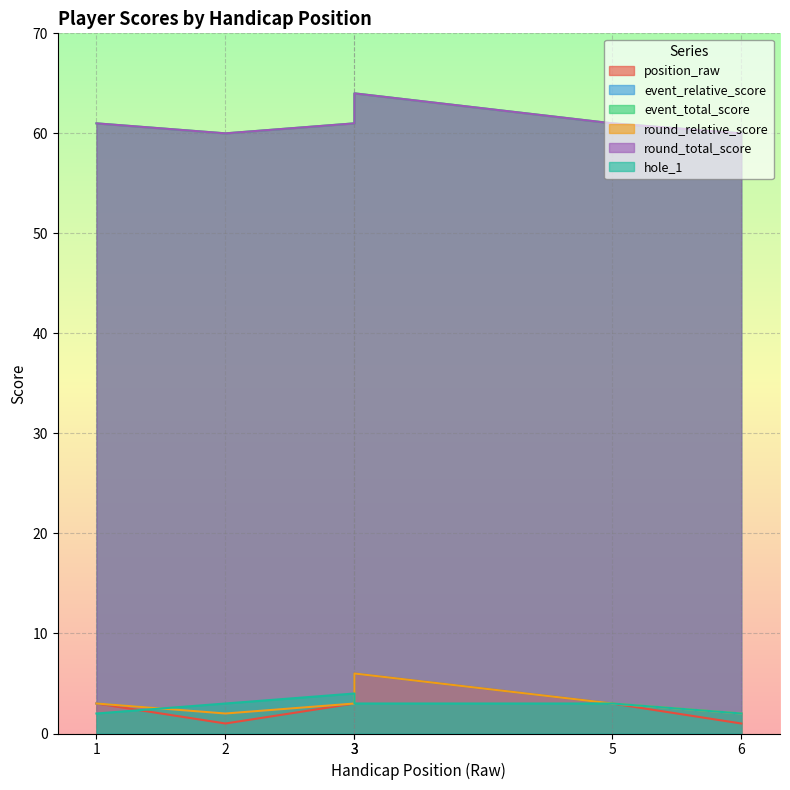

Reading left to right, list all the values displayed in this chart.

position_raw: 1=3	2=1	3=3	3=6	5=3	6=1
event_relative_score: 1=3	2=2	3=3	3=6	5=3	6=2
event_total_score: 1=61	2=60	3=61	3=64	5=61	6=60
round_relative_score: 1=3	2=2	3=3	3=6	5=3	6=2
round_total_score: 1=61	2=60	3=61	3=64	5=61	6=60
hole_1: 1=2	2=3	3=4	3=3	5=3	6=2